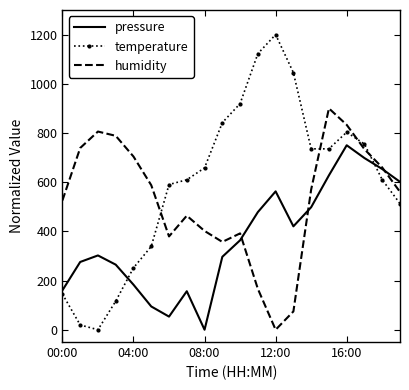

How many intersections are there between temperature and pressure?

2